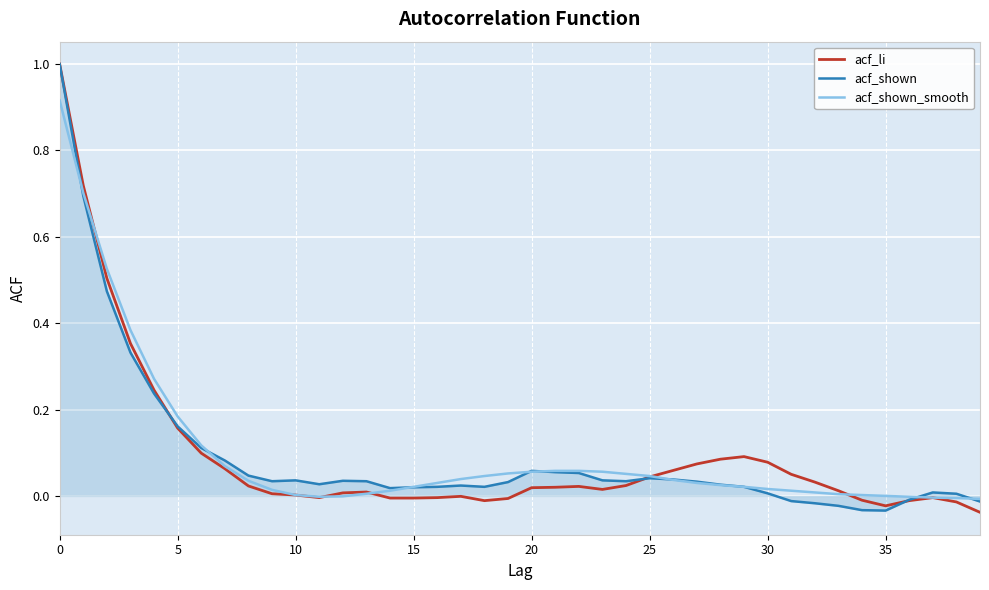

What is the maximum value shown in the chart?

1.0